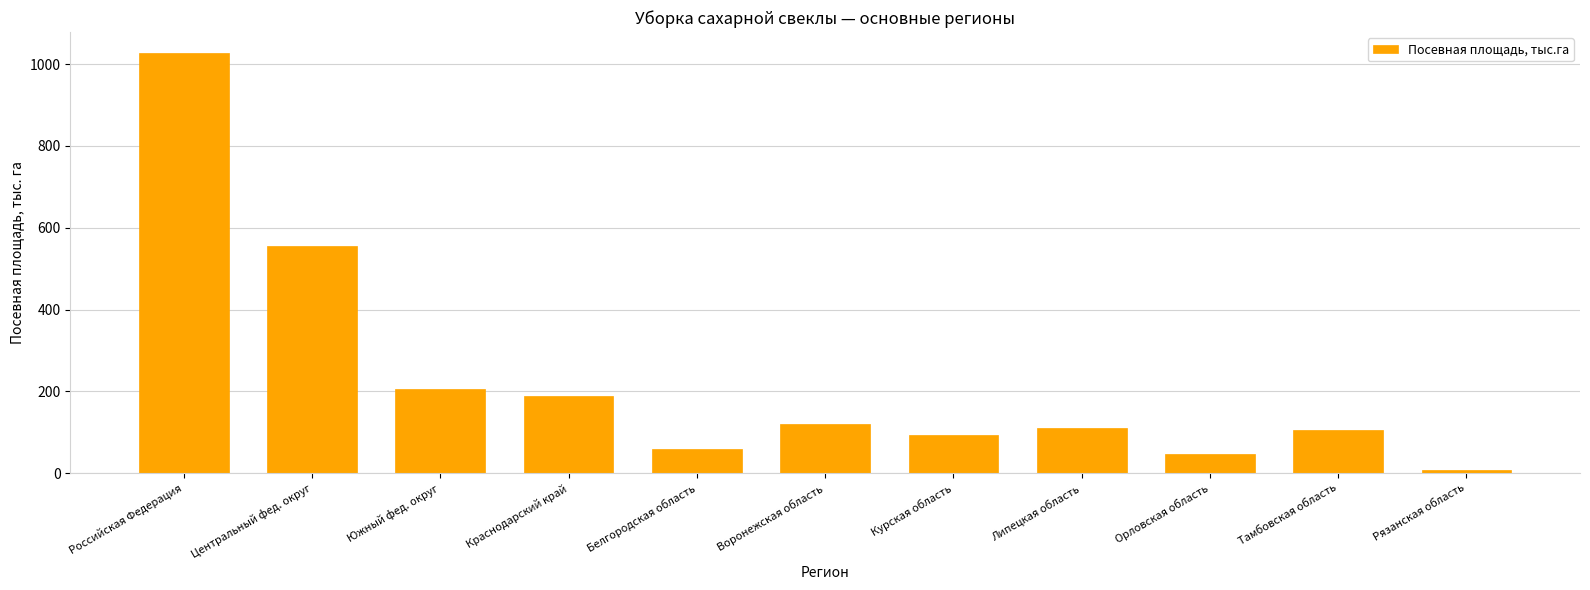

Reading left to right, list all the values displayed in this chart.

Российская Федерация=1027.0	Центральный фед. округ=554.5	Южный фед. округ=206.4	Краснодарский край=188.1	Белгородская область=58.7	Воронежская область=120.1	Курская область=94.6	Липецкая область=111.7	Орловская область=48.1	Тамбовская область=104.9	Рязанская область=7.3